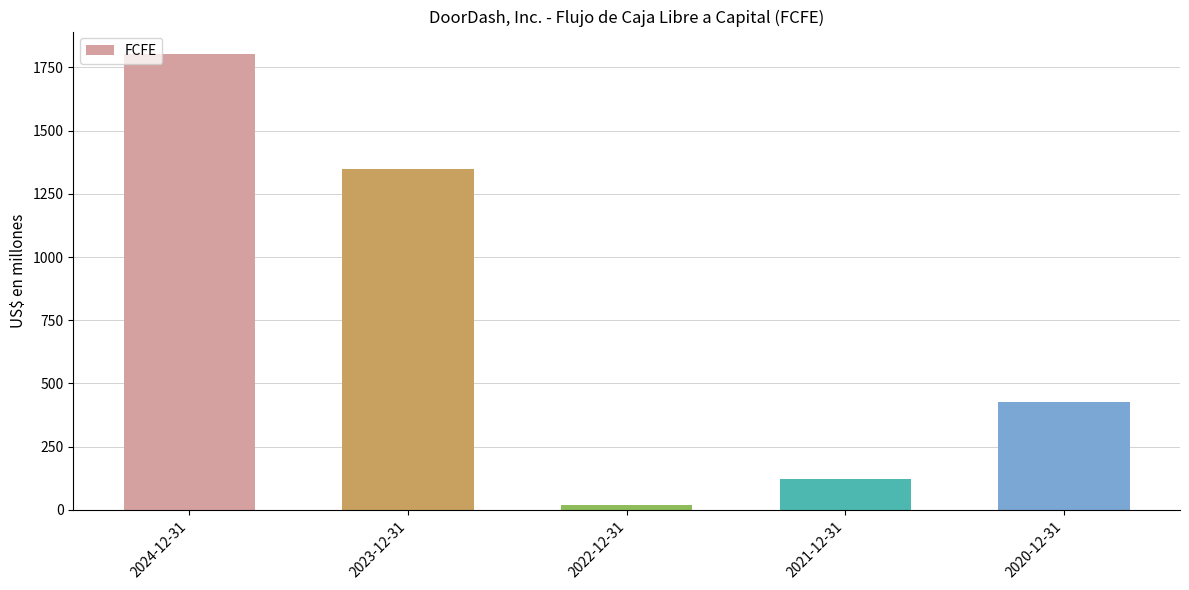

Where is the data nearest to the value 911?

2023-12-31